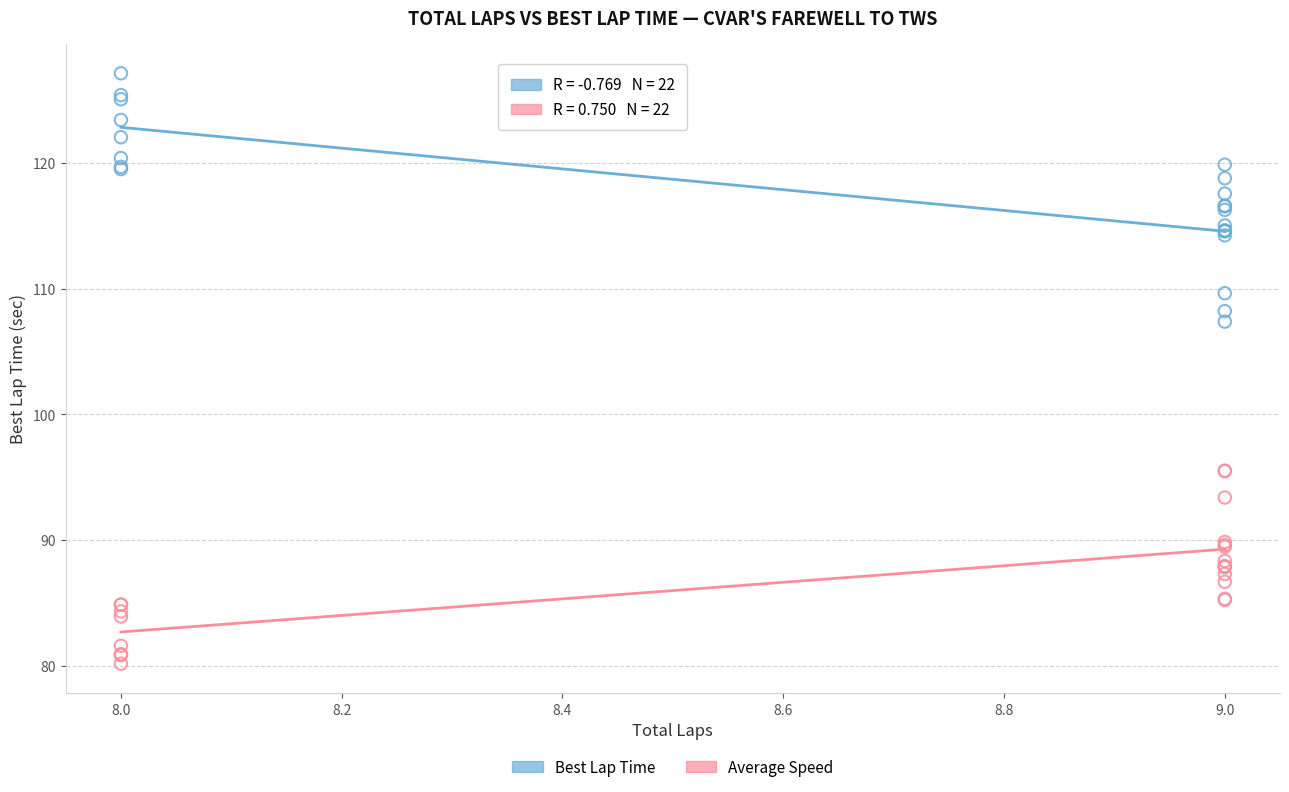

Across all series, what Y value is closest to 103?

107.4